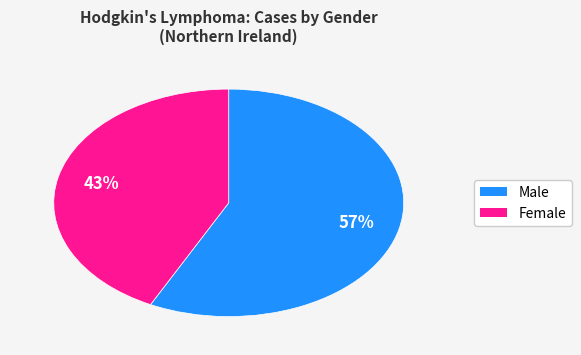

Count the number of slices in the pie.

2